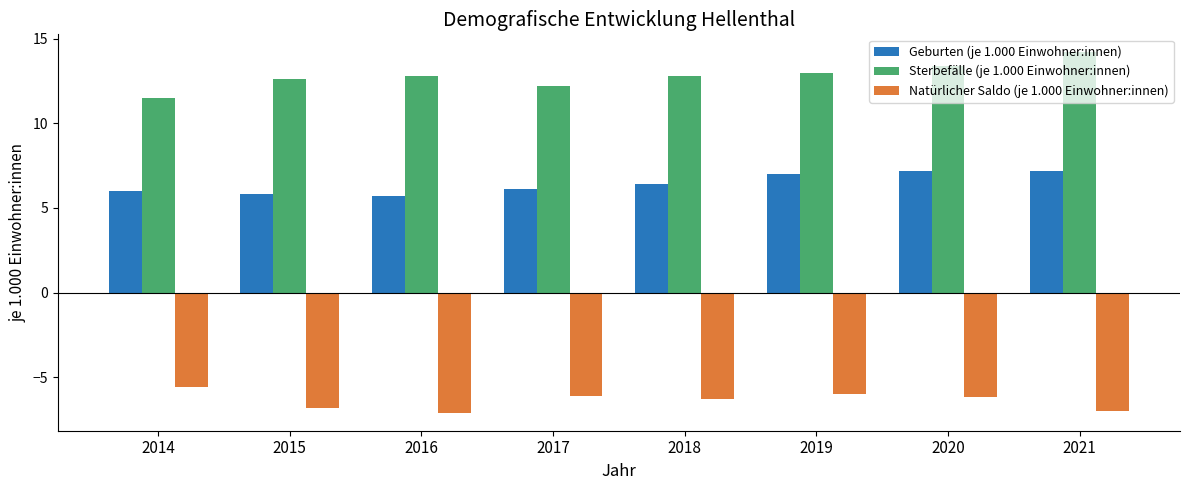

How many bars are there in total?

24